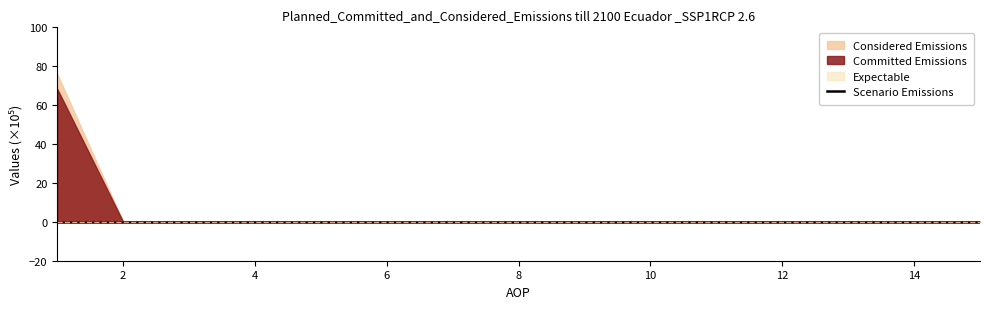

The value at 4 is 0.0. True or false?

True